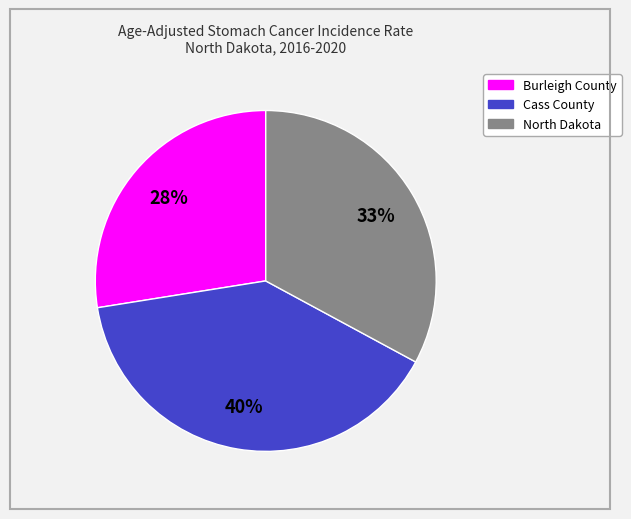

To the nearest percent, what is the average slice percentage?

33%